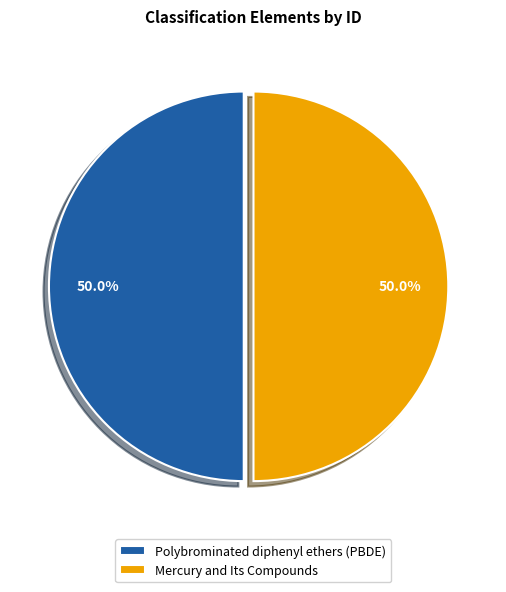

What portion of the pie excludes Polybrominated diphenyl ethers (PBDE)?

50.0%